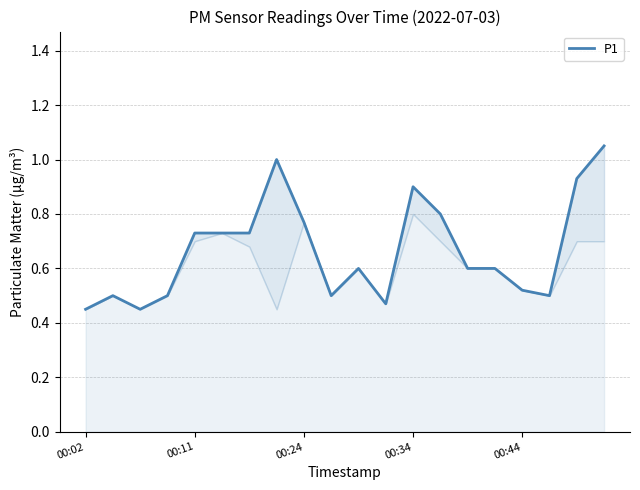

The chart shows a value of 1.2 at 13. True or false?

False